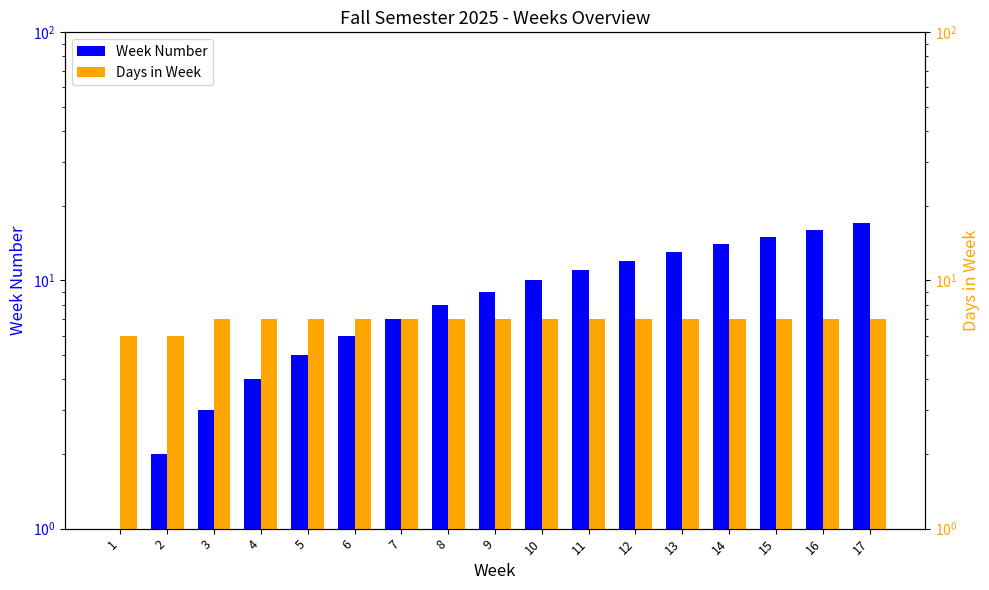

At which label does Week Number first exceed 9?

10